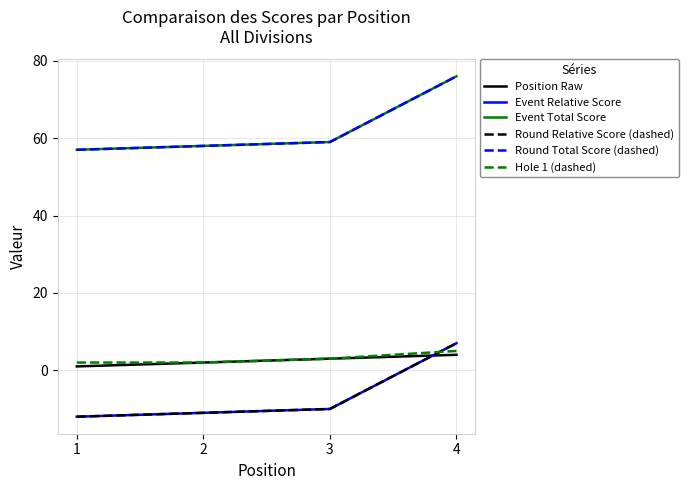

What is the total value across all series at 1?

93